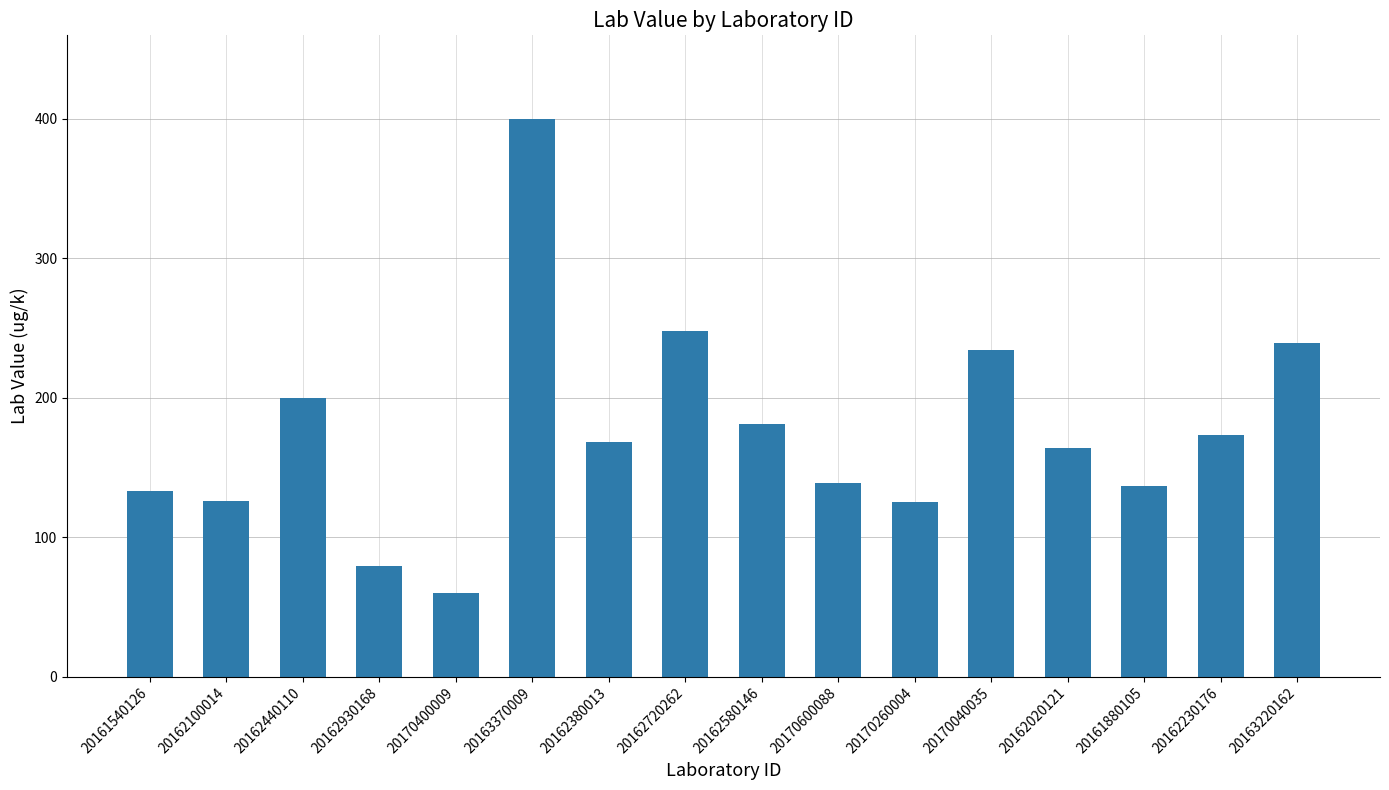

What is the average value?

175